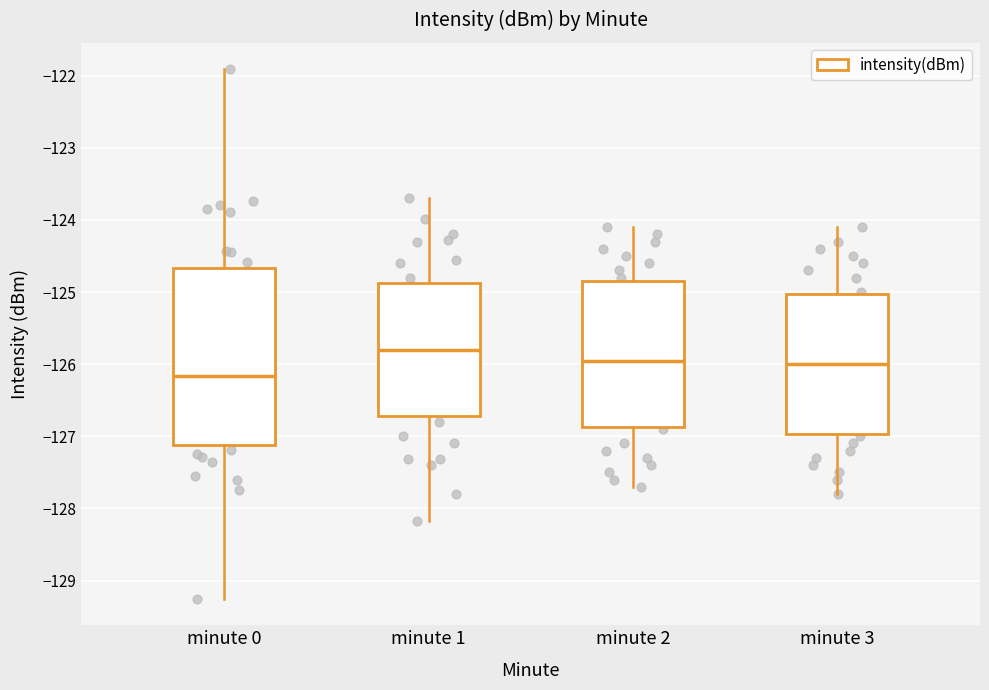

Reading left to right, read every box against the y-axis: the position of its median line, the range the box covers, and the ends of its whiskers. The values are not printed on the chart, so give them approximately, as read against the axis.

minute 0: median -126.2, box -127.1 to -124.7, whiskers -129.3 to -121.9
minute 1: median -125.8, box -126.7 to -124.9, whiskers -128.2 to -123.7
minute 2: median -125.9, box -126.9 to -124.8, whiskers -127.7 to -124.1
minute 3: median -126.0, box -127.0 to -125.0, whiskers -127.8 to -124.1